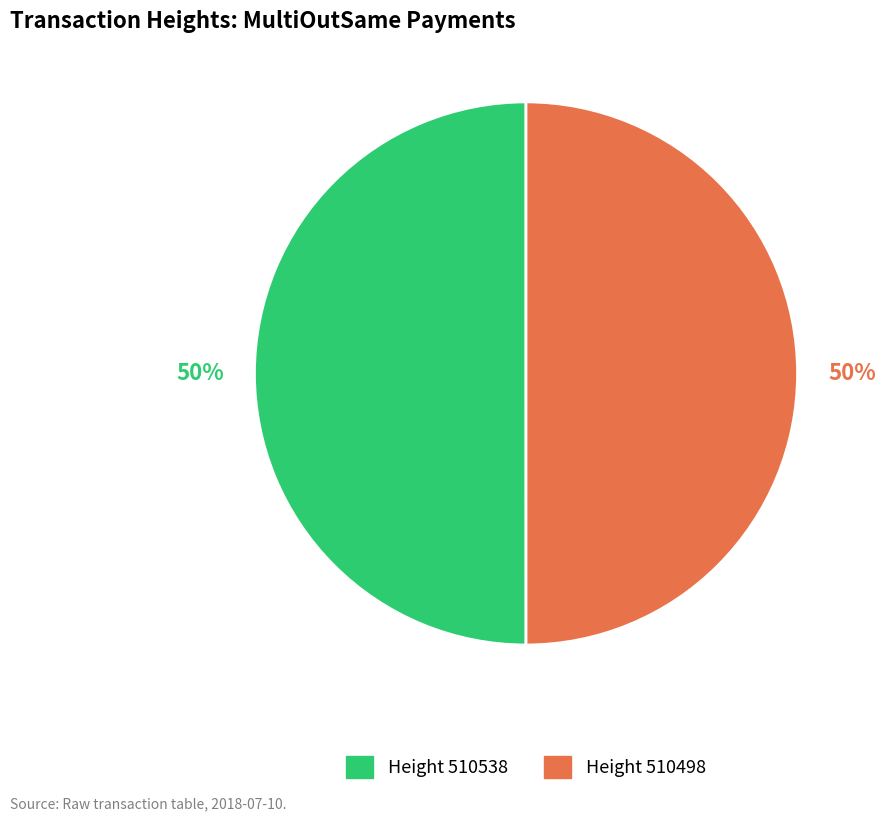

Count the number of slices in the pie.

2